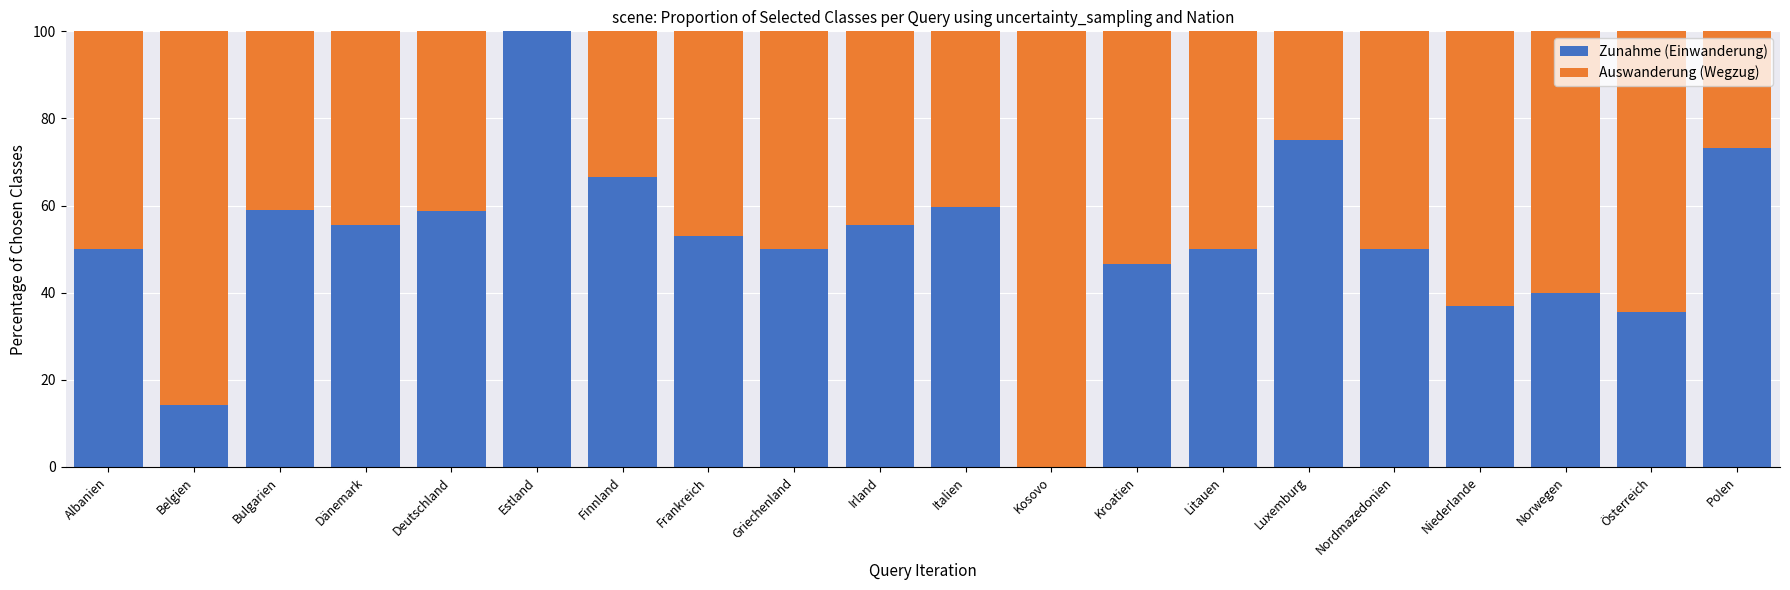

Which category has the highest value in the Zunahme (Einwanderung) series?

Estland